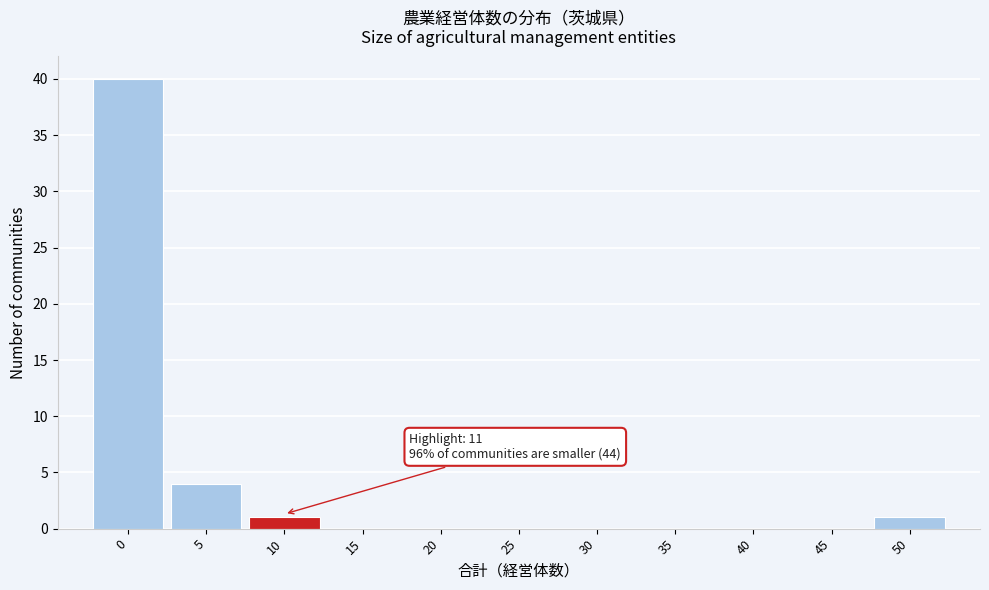

Reading left to right, what are all the values shown in this chart?

0=40	5=4	10=1	15=0	20=0	25=0	30=0	35=0	40=0	45=0	50=1